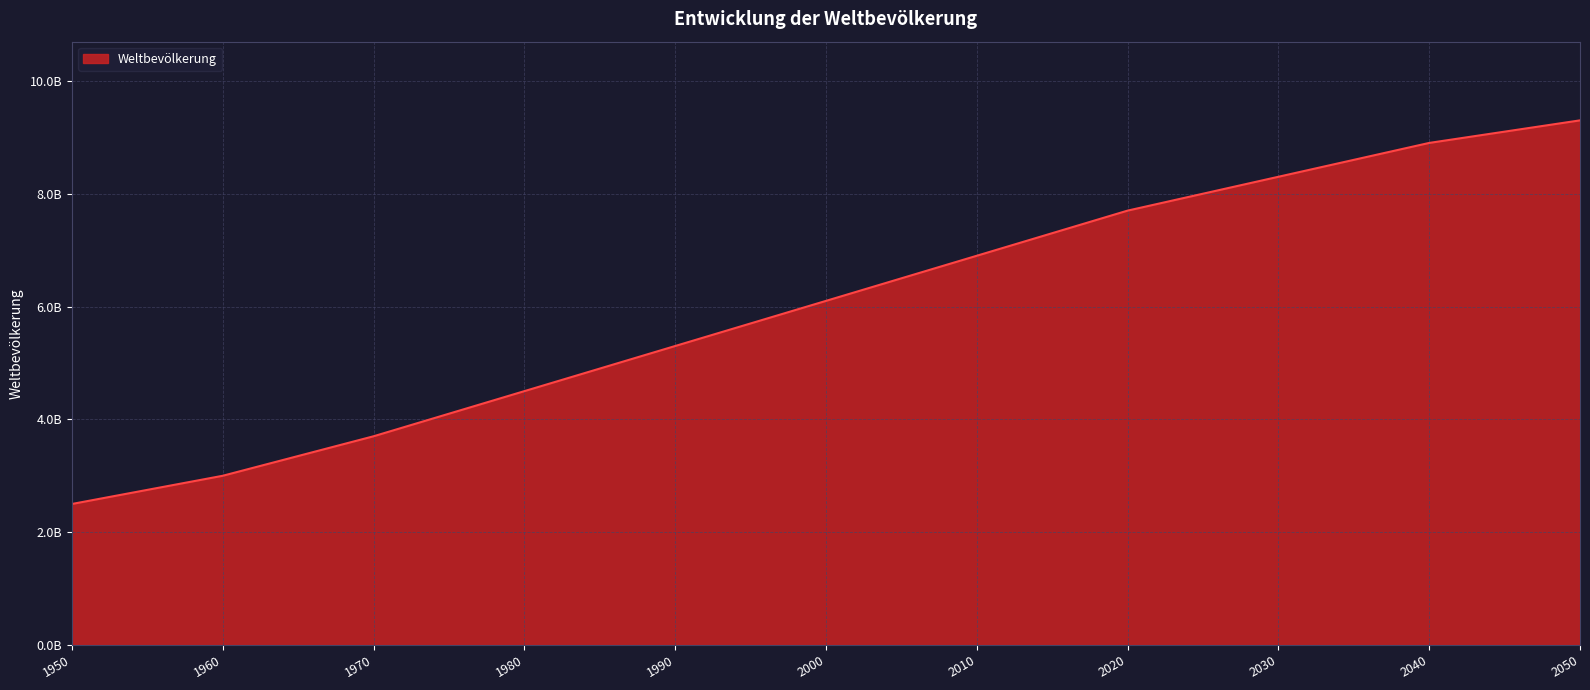

List the labels in order of value, smallest first.

1950, 1960, 1970, 1980, 1990, 2000, 2010, 2020, 2030, 2040, 2050